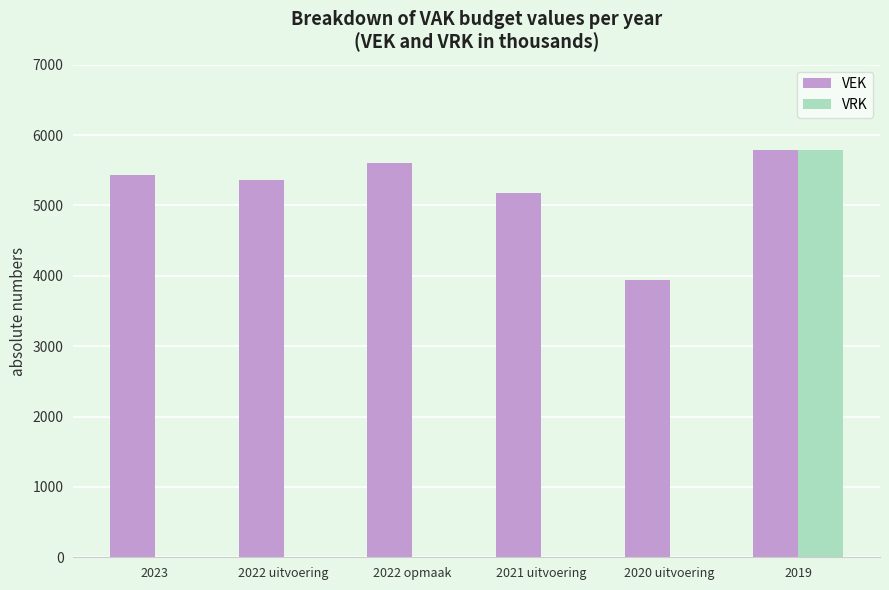

Is the value of VRK at 2020 uitvoering greater than the value of VEK at 2021 uitvoering?

No